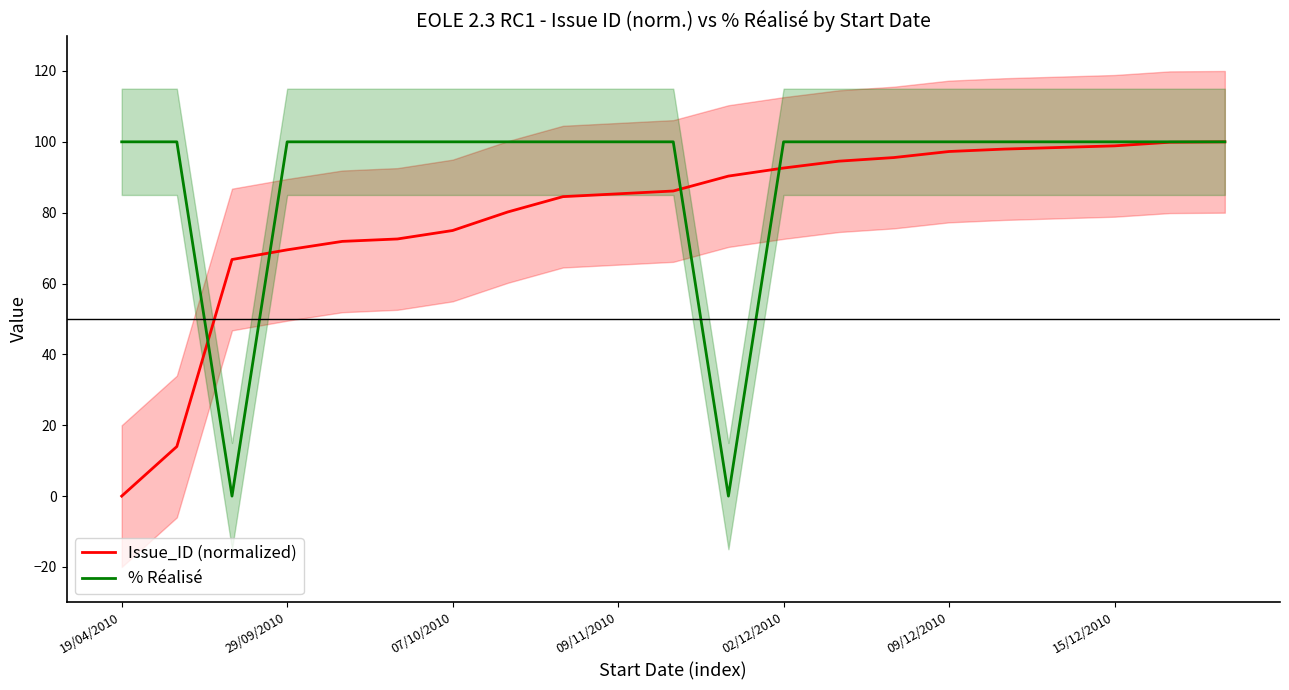

The value of Issue_ID (normalized) at 09/12/2010 is 152.7. True or false?

False